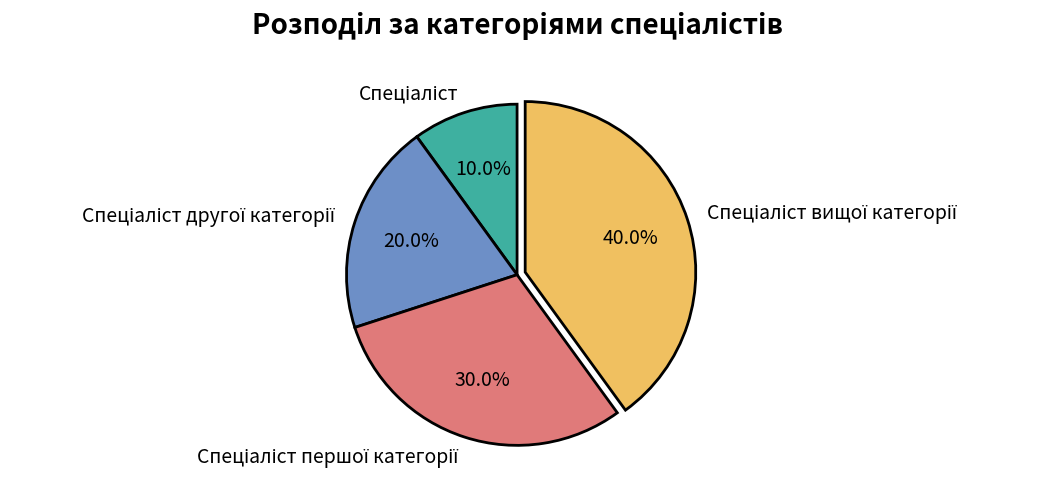

Is there a majority slice in this chart?

No